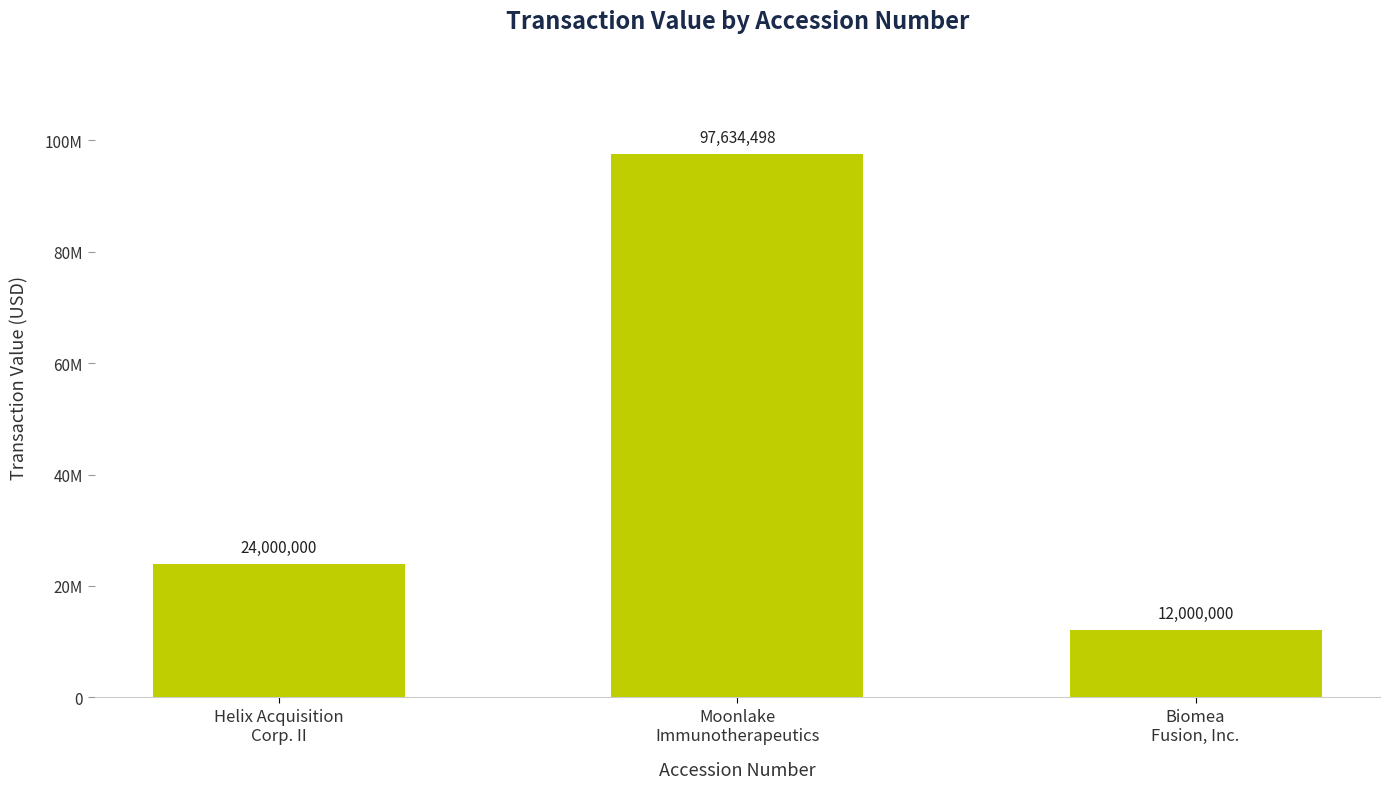

What is the difference between the maximum and minimum values?

85634498